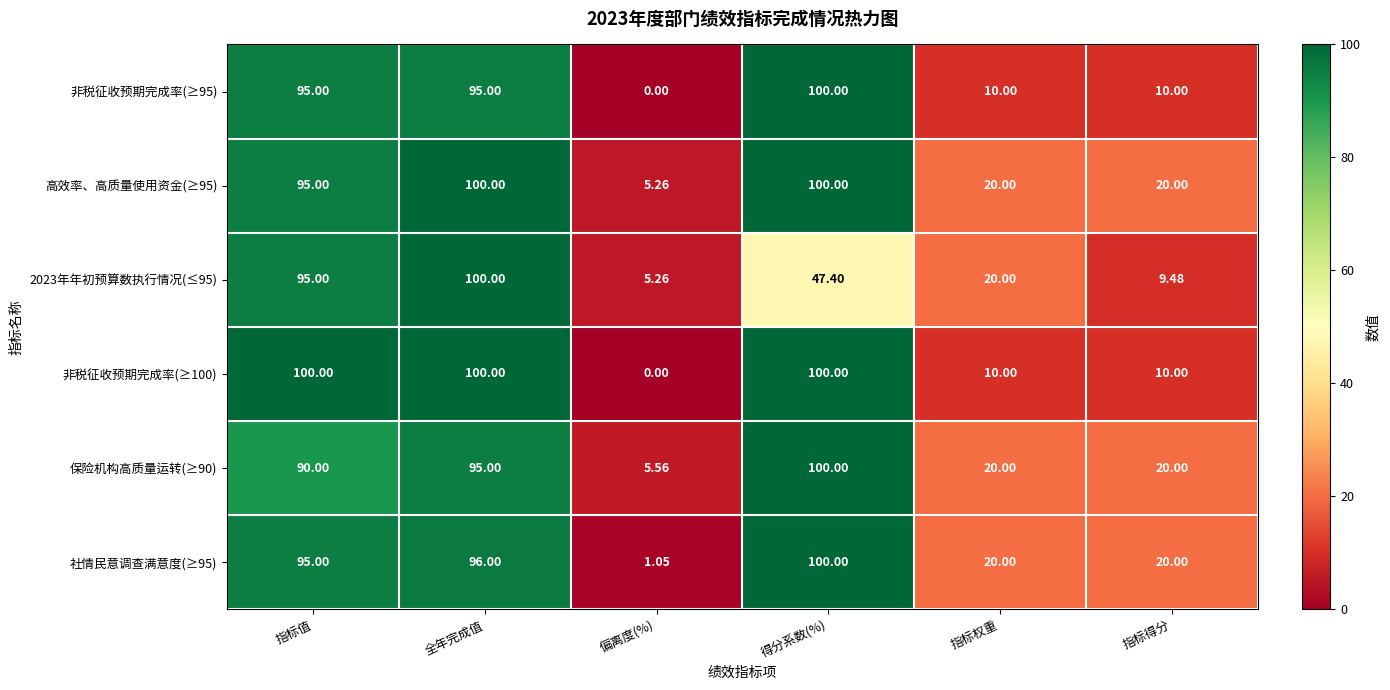

At which category is the sum across all series the highest?

全年完成值